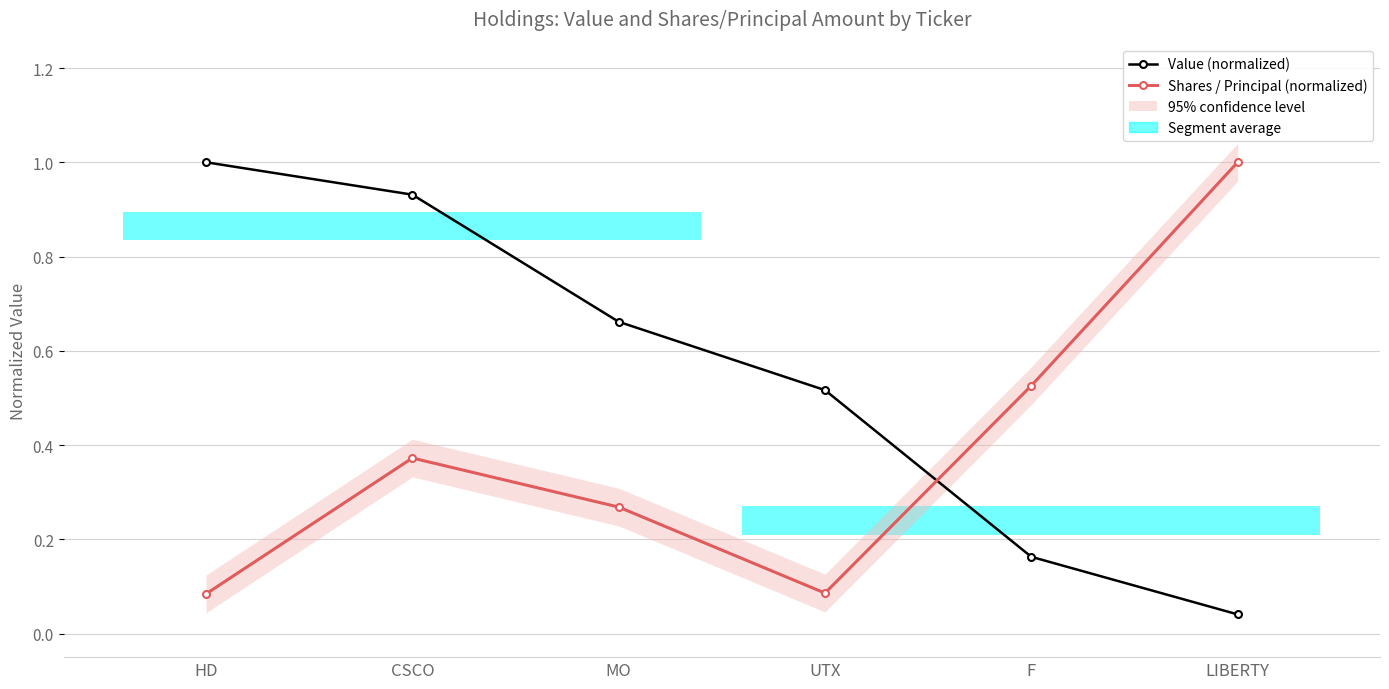

Between CSCO and F, which is larger?

CSCO